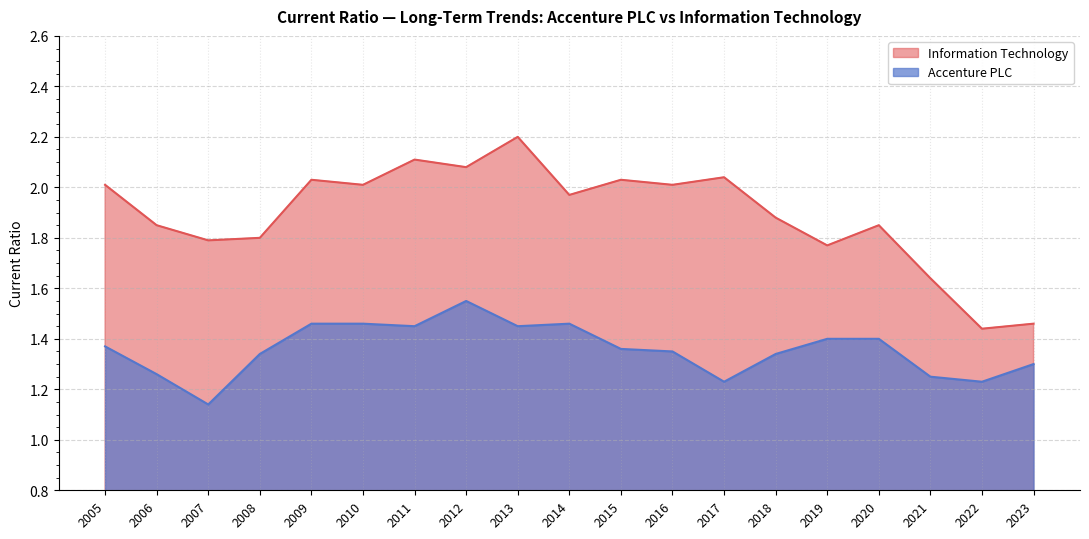

The value of Information Technology at 2018 is 1.9. True or false?

True